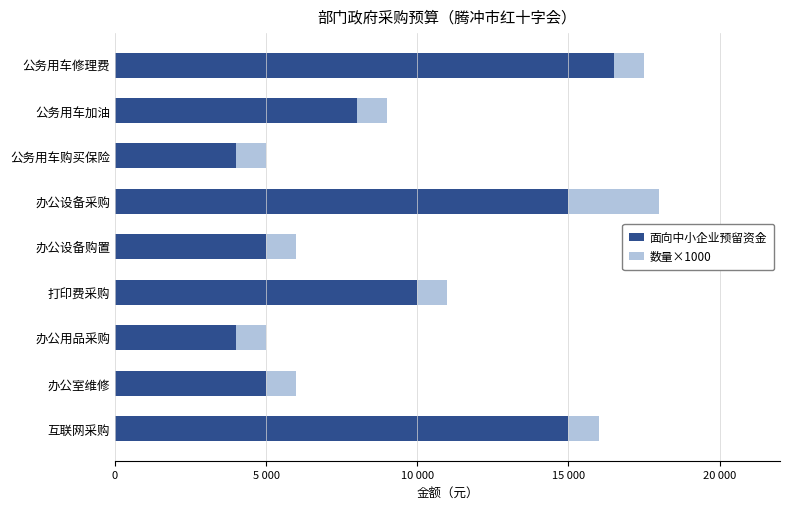

What position from the left is 办公用品采购?

7